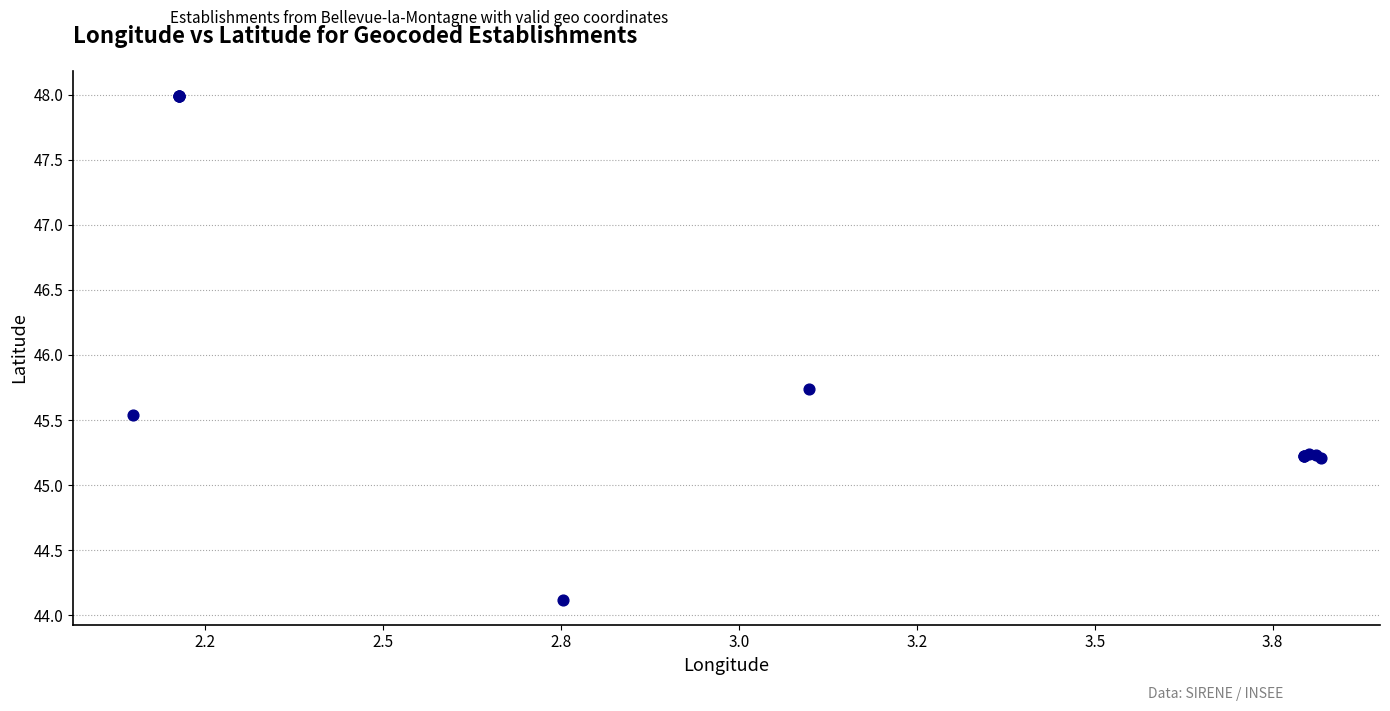

What Y value in the scatter plot is closest to 46?

45.7